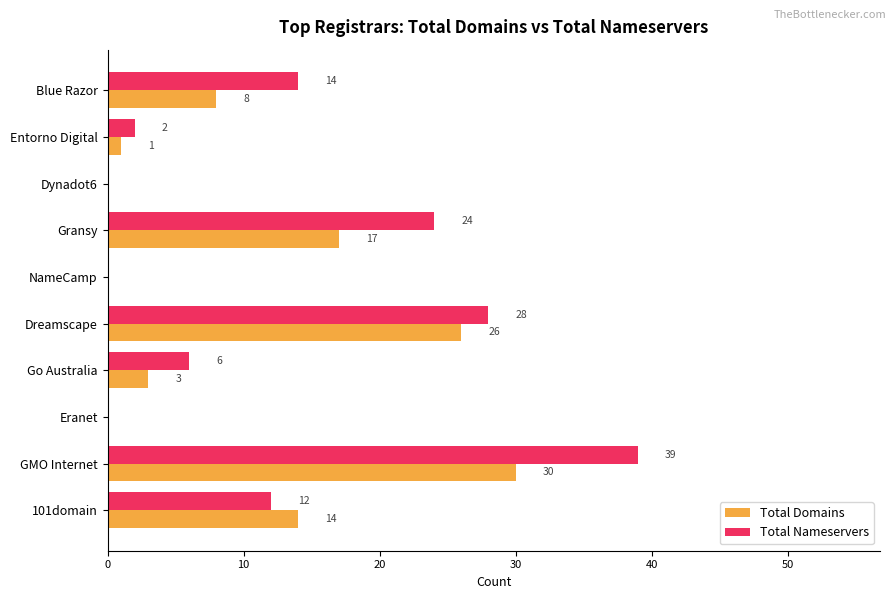

What is the greatest value displayed?

39